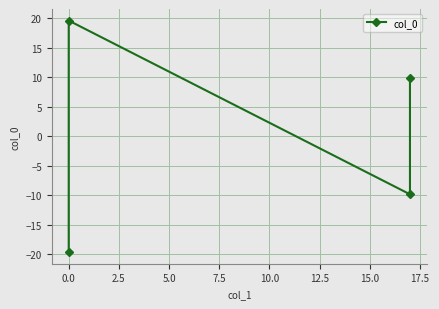

How many values are below 9?

2